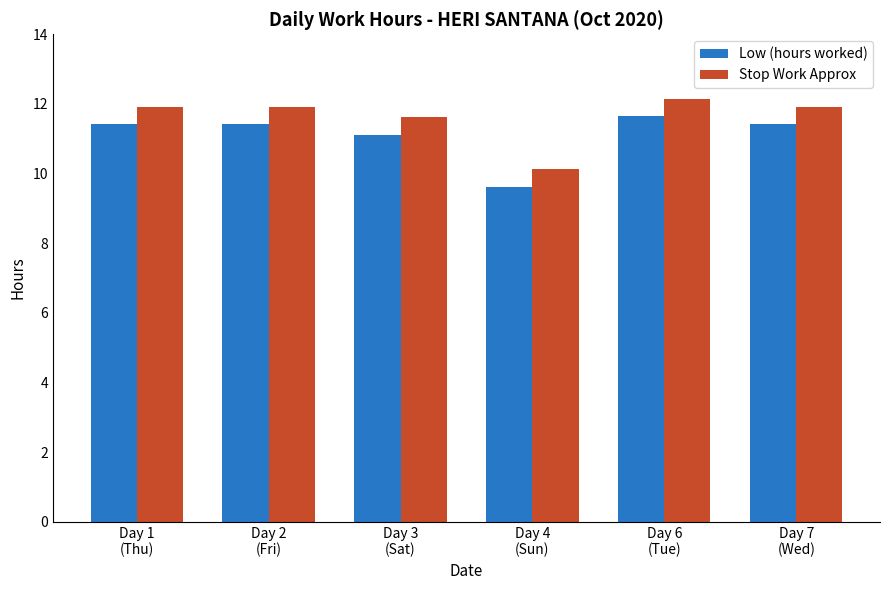

What is the total value across all series at Day 3
(Sat)?

22.7